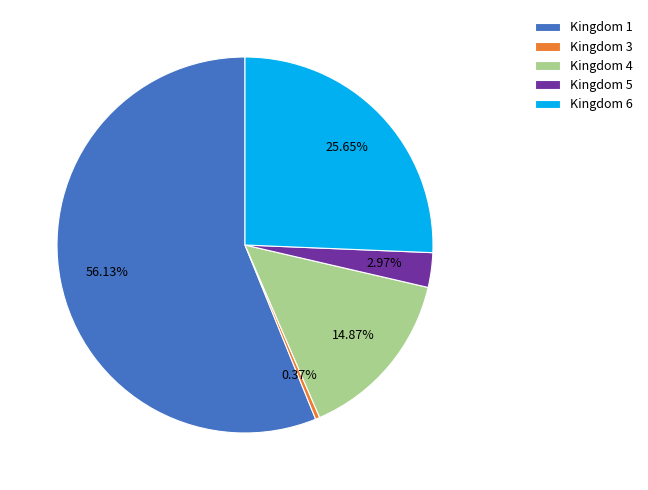

Approximately how many times larger is the value at Kingdom 6 compared to Kingdom 1?

0.5